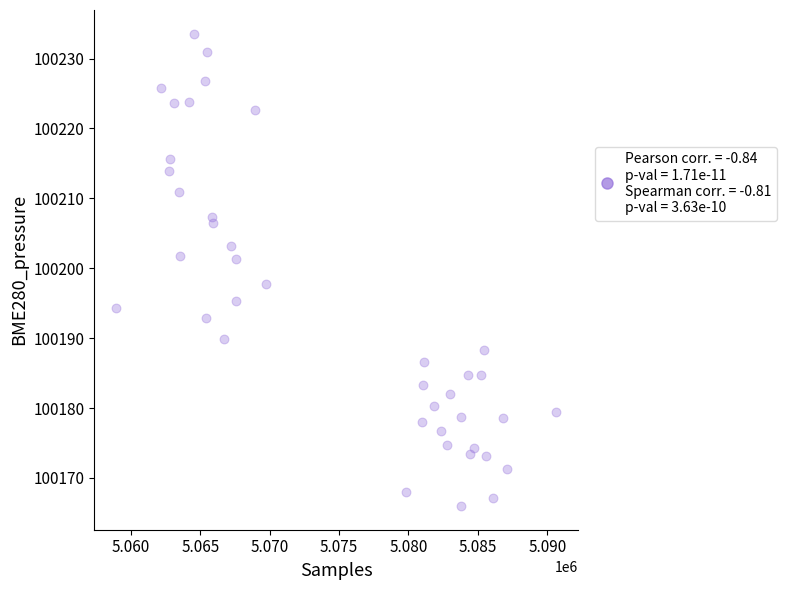

What is the range of Y values (max minus min)?

67.6